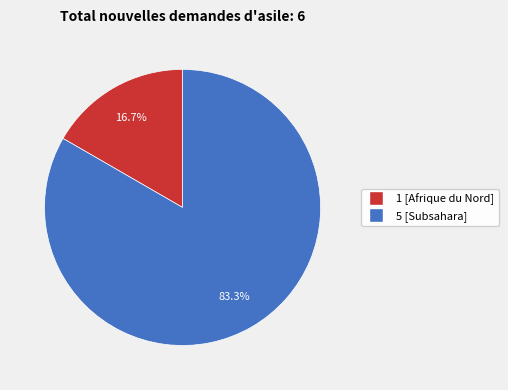

Is there any slice that represents more than half of the pie?

Yes